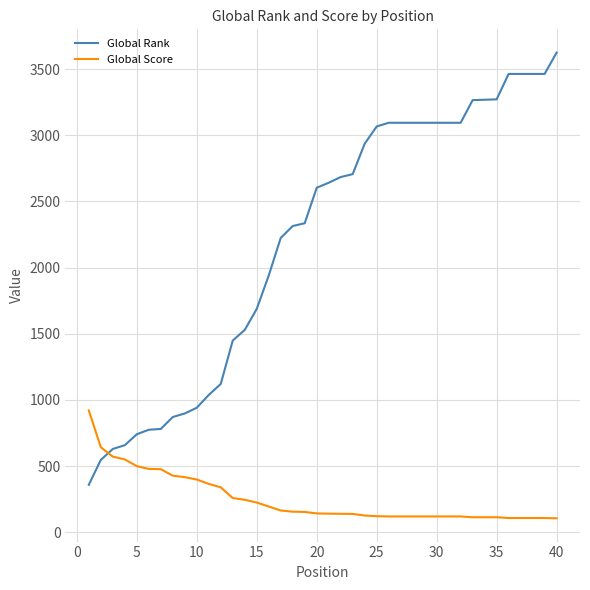

Rank the series by their maximum value, from lowest to highest.

Global Score, Global Rank